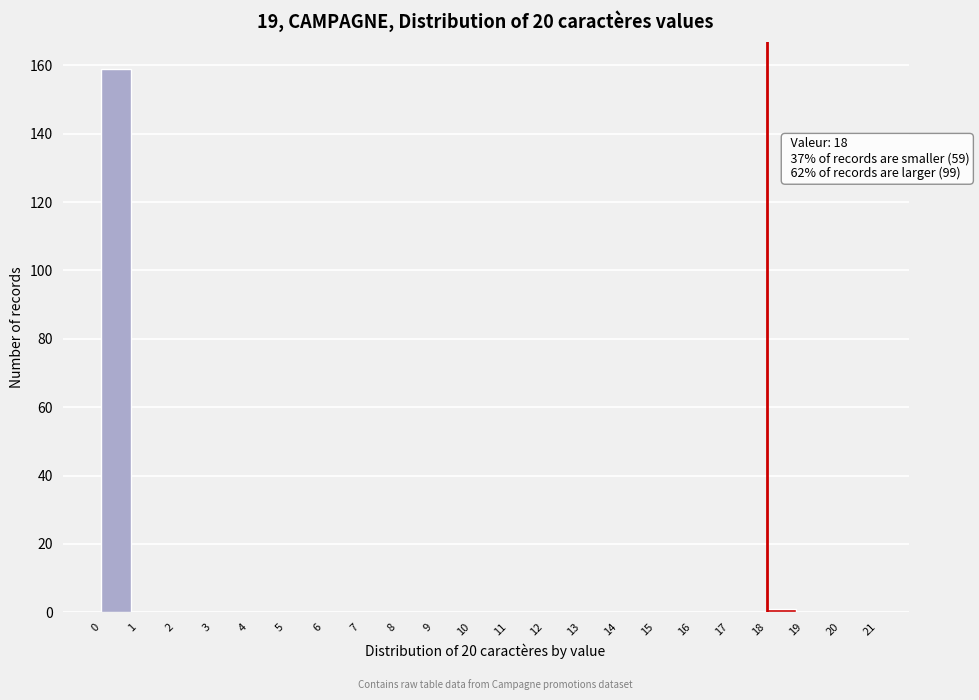

Over which range of the x-axis is the bar tallest?

0 to 1